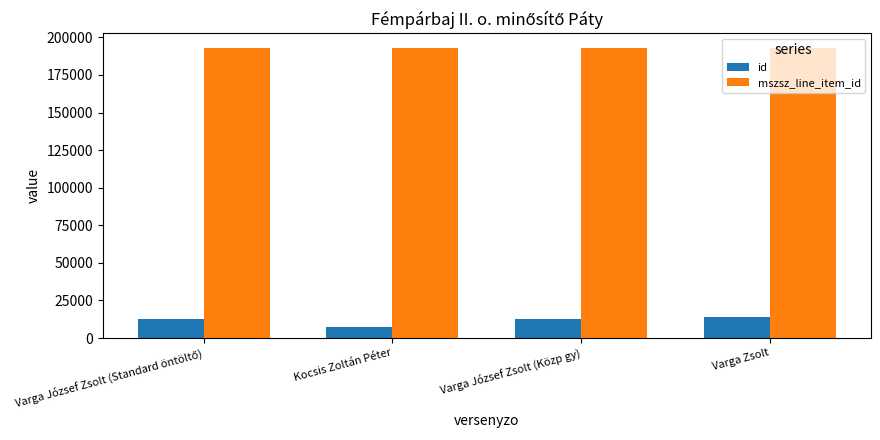

What is the value of the id bar at the 2nd from the left?

7315